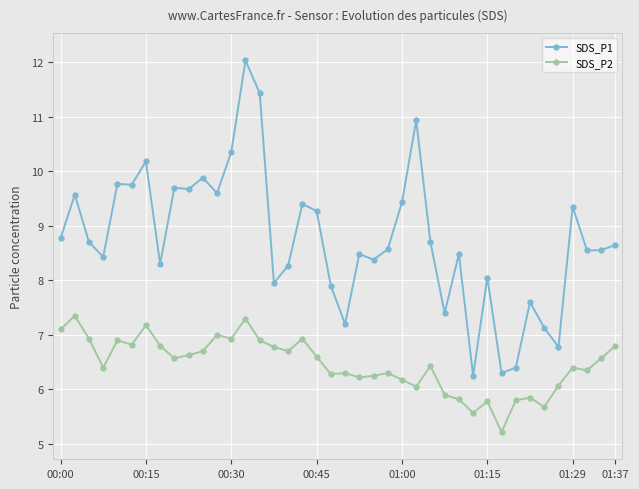

What is the difference between the second highest and minimum values in the SDS_P1 series?

5.2